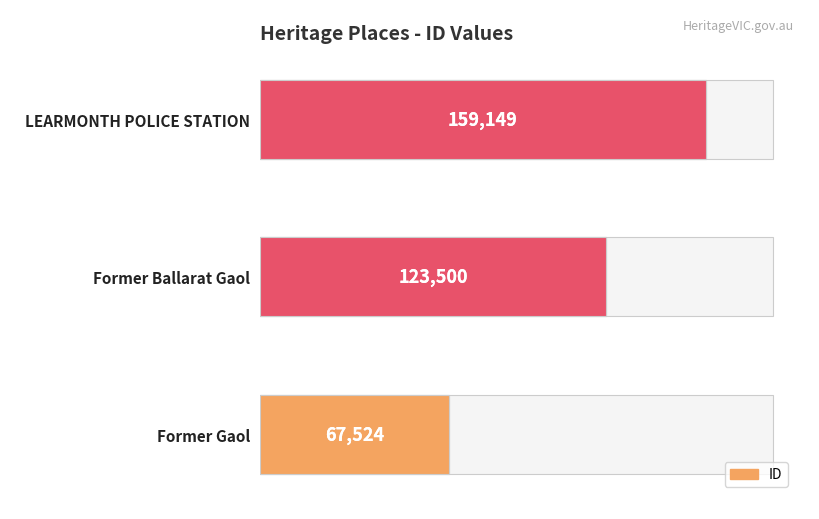

Reading left to right, transcribe all the data shown in this chart.

67524	123500	159149